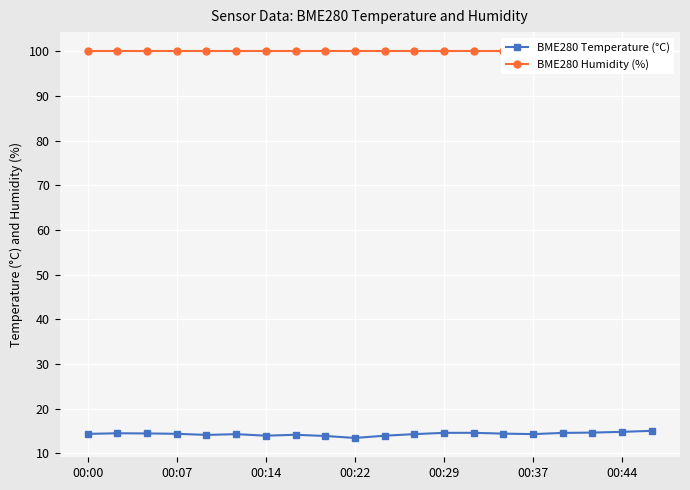

True or false: BME280 Humidity (%) and BME280 Temperature (°C) cross at least once.

False